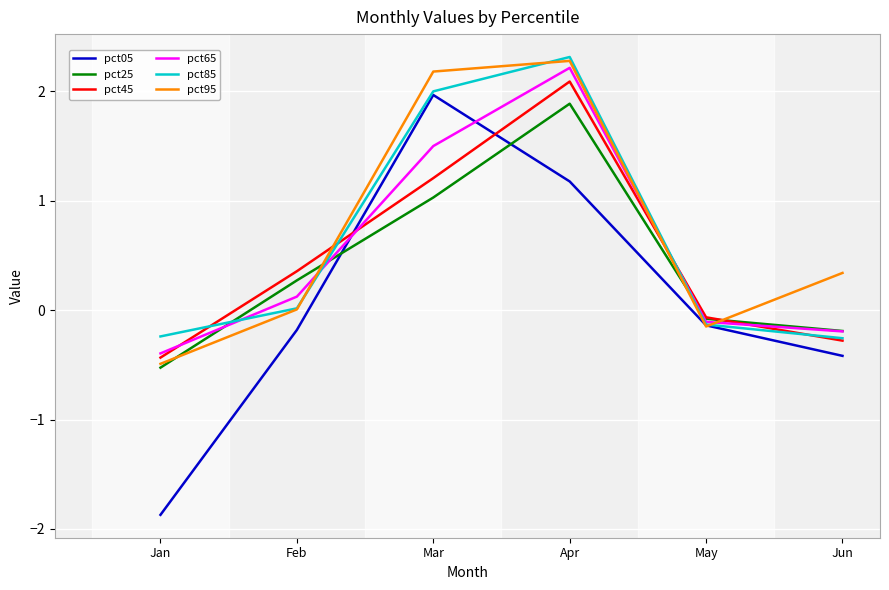

What is the smallest value displayed?

-1.9